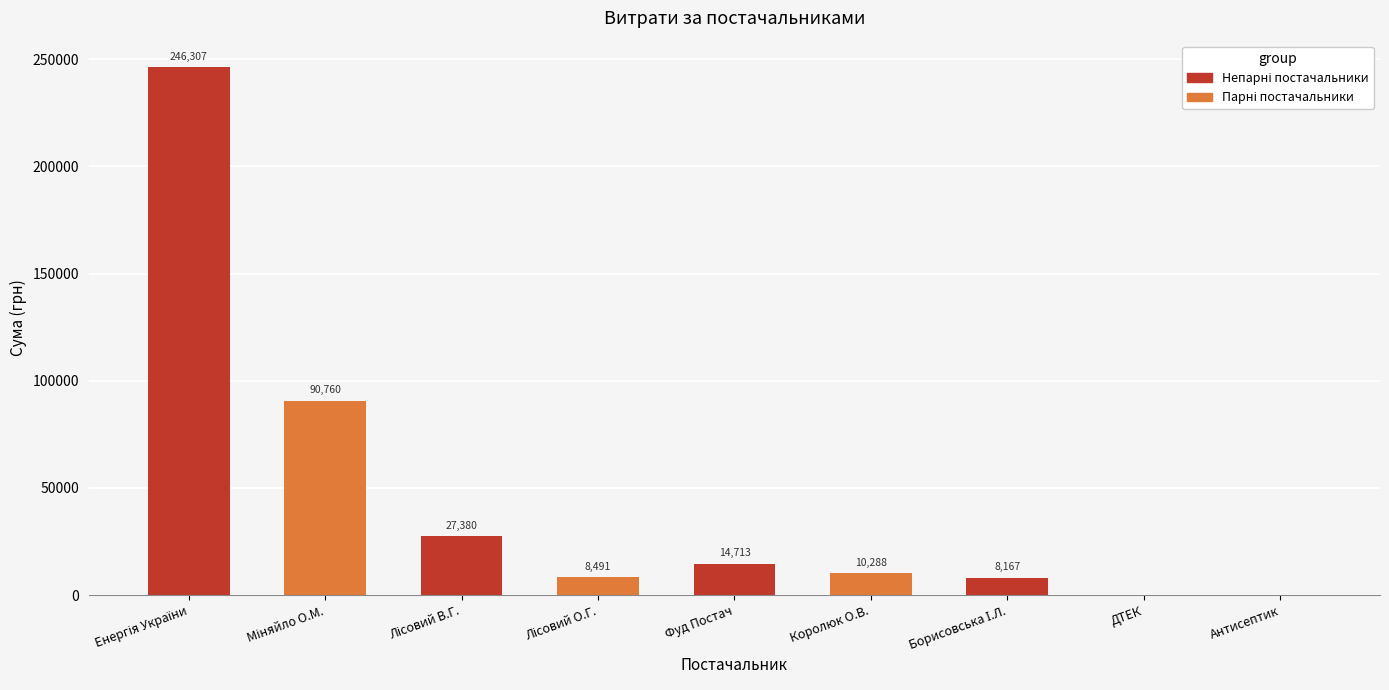

Is it true that the value at Королюк О.В. is 10288.4?

True